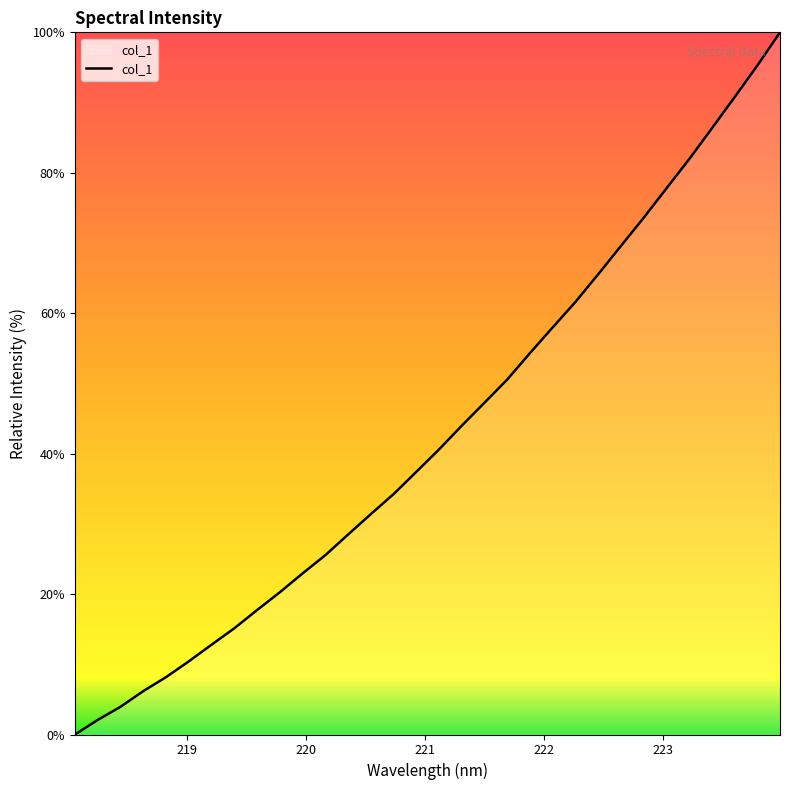

What is the difference between the maximum and minimum values?

100.0